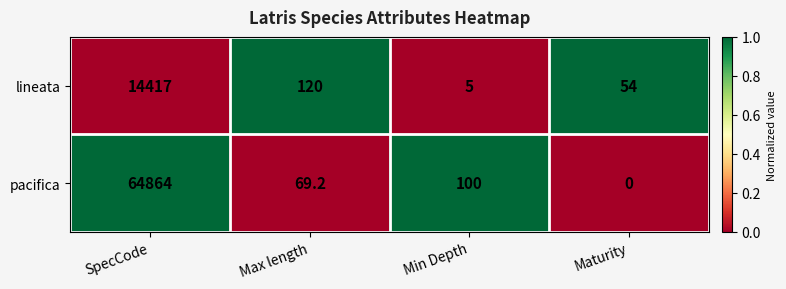

At which label does lineata first exceed 120?

SpecCode